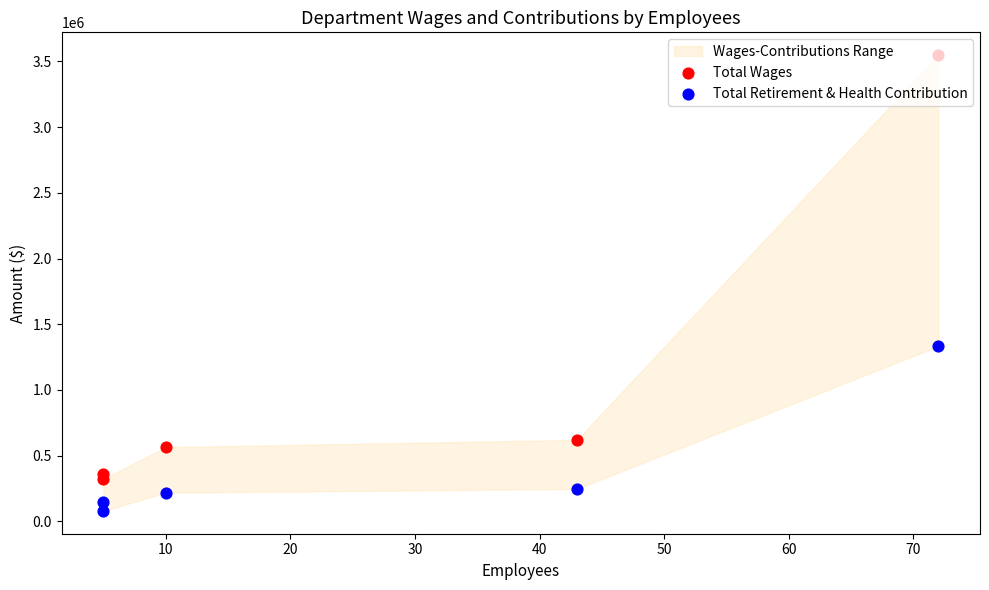

Which series contains the highest Y value?

Total Wages